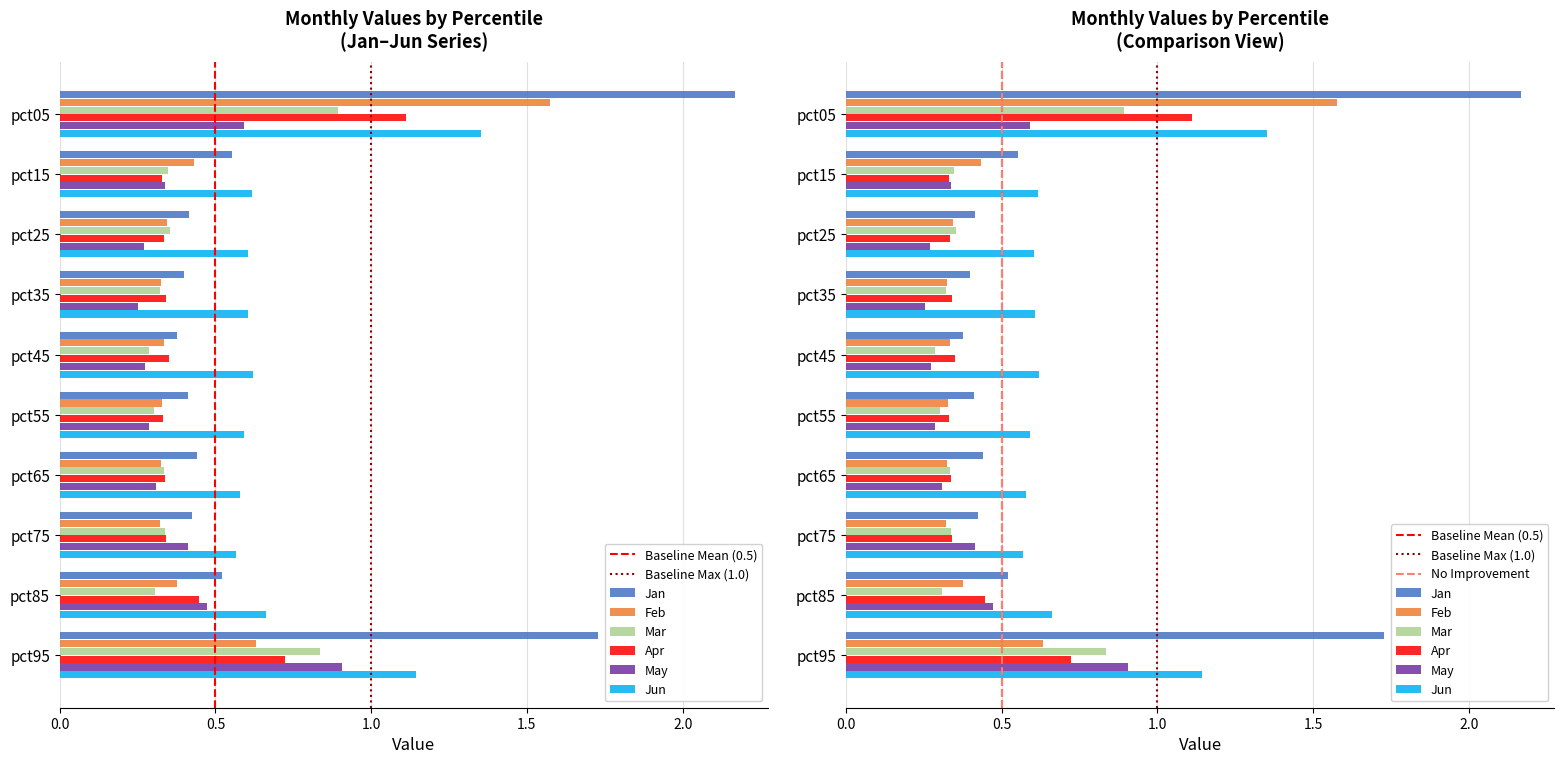

At pct85, list the series in order from largest to smallest.

Jun, Jan, May, Apr, Feb, Mar